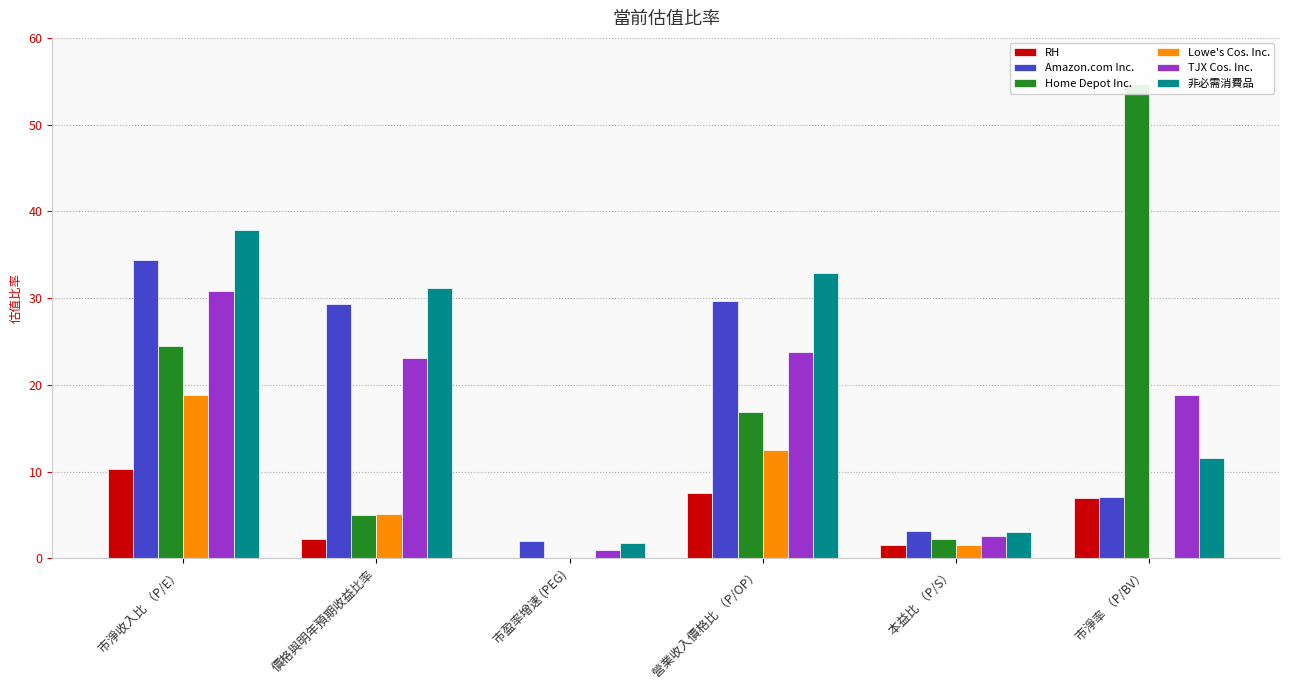

Is it true that Amazon.com Inc. equals 2.0 at 市盈率增速 (PEG)?

True